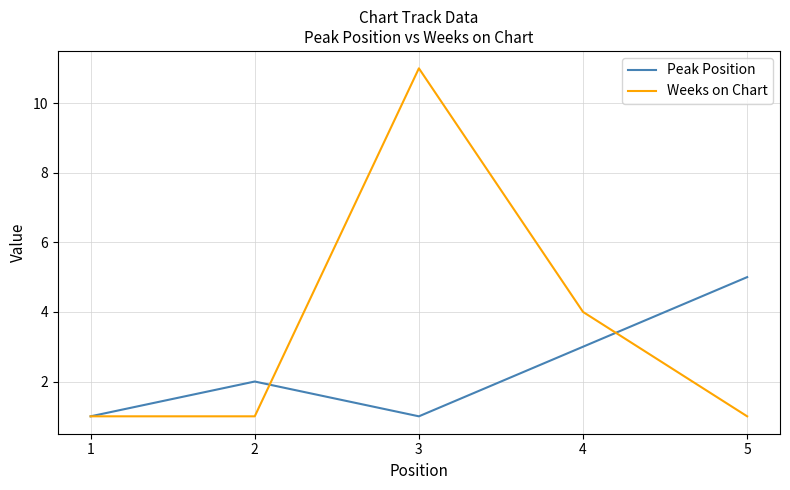

What are all the series names shown in the legend?

Peak Position, Weeks on Chart